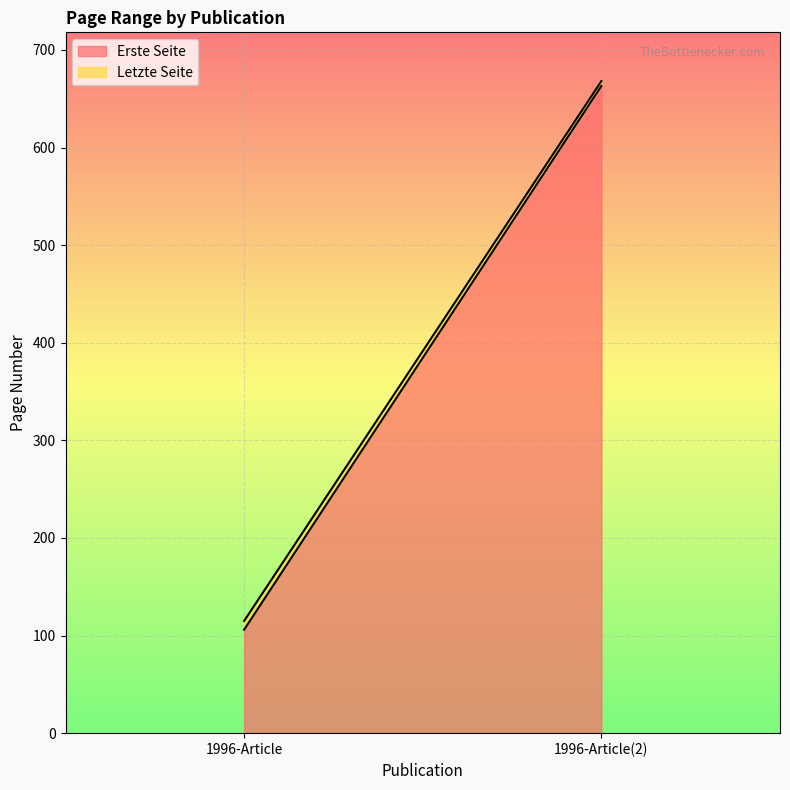

Which category has the highest value across all series?

1996-Article(2)